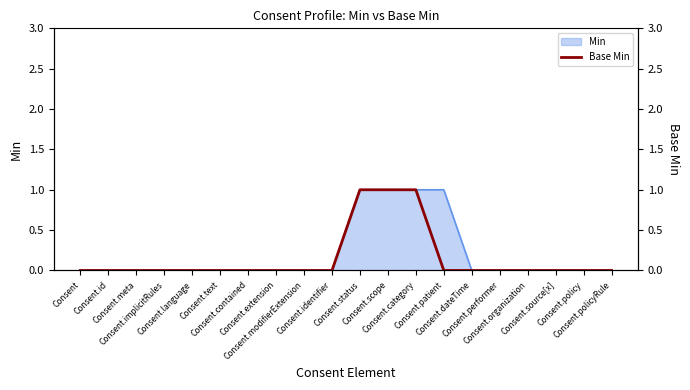

Does the chart display data point markers on the line(s)?

No